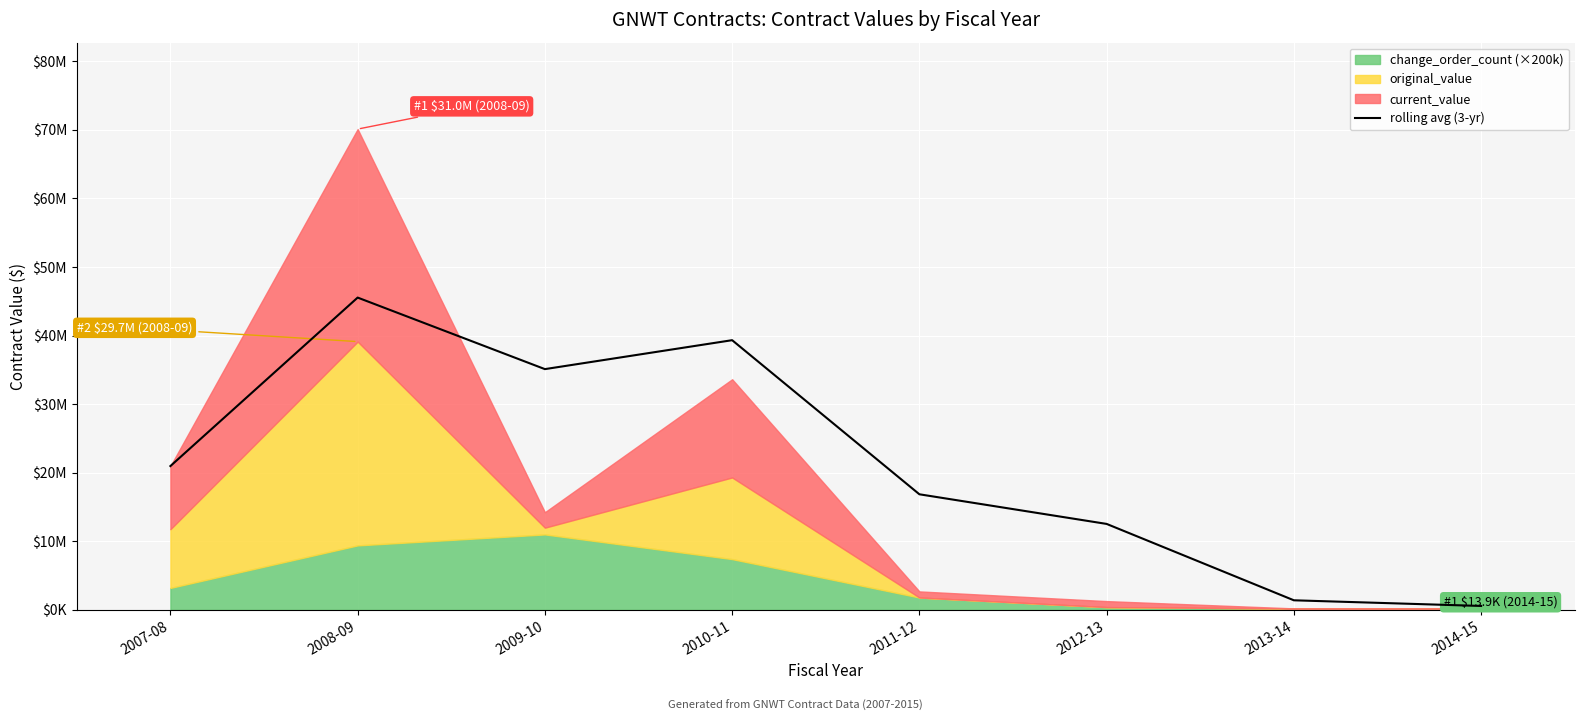

Reading right to left, list all the values displayed in this chart.

2014-15=569054.5	2013-14=1394809.7	2012-13=12530712.9	2011-12=16851330.0	2010-11=39319991.7	2009-10=35100982.8	2008-09=45531855.3	2007-08=20966568.0